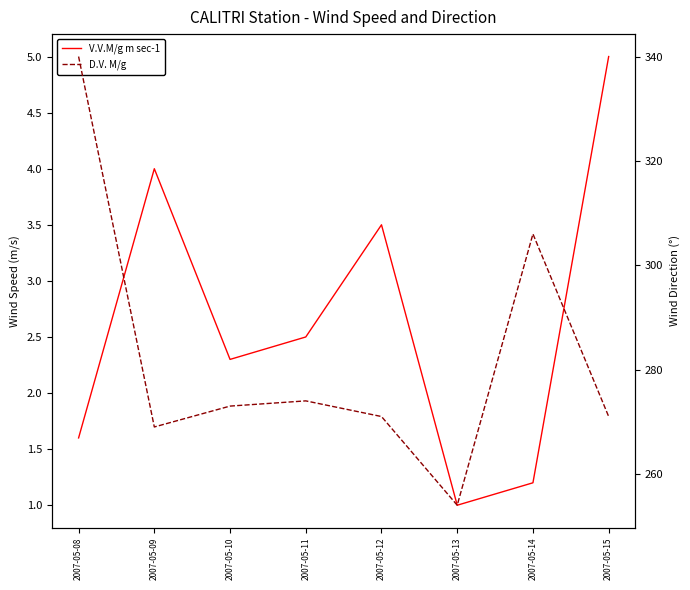

Which has a higher value, 2007-05-12 or 2007-05-13?

2007-05-12